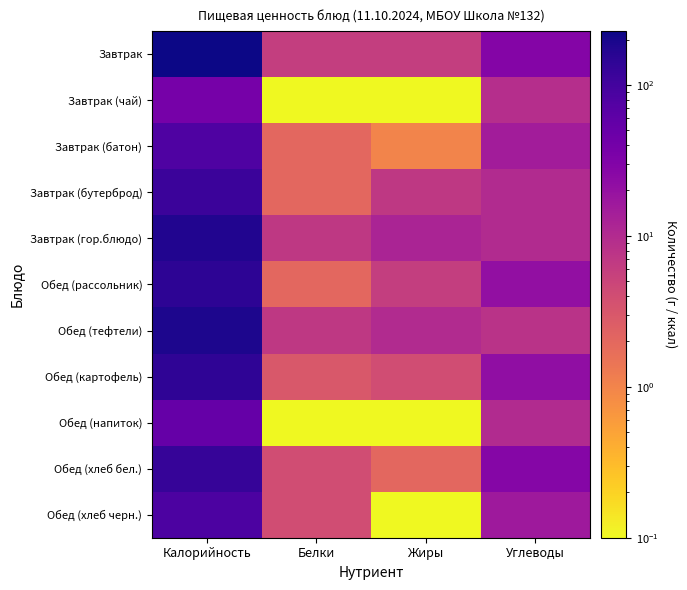

Count the number of categories in the chart.

4